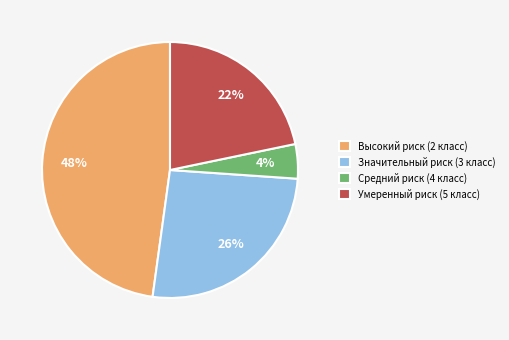

To the nearest percent, what is the difference between the Значительный риск (3 класс) and Умеренный риск (5 класс) slice percentages?

4%